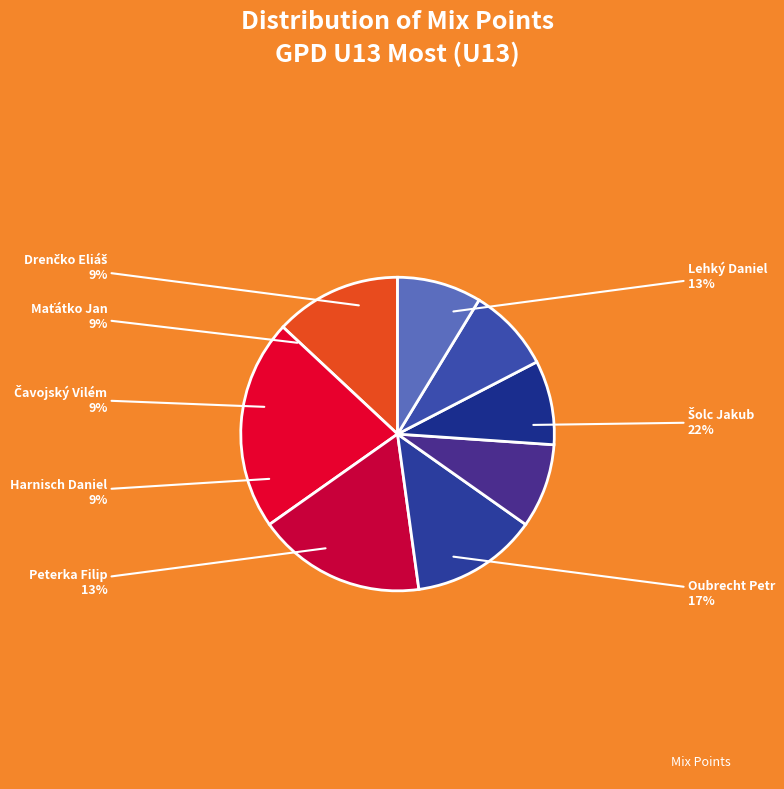

What is the ratio of the value at Lehký Daniel to the value at Peterka Filip?

1.0